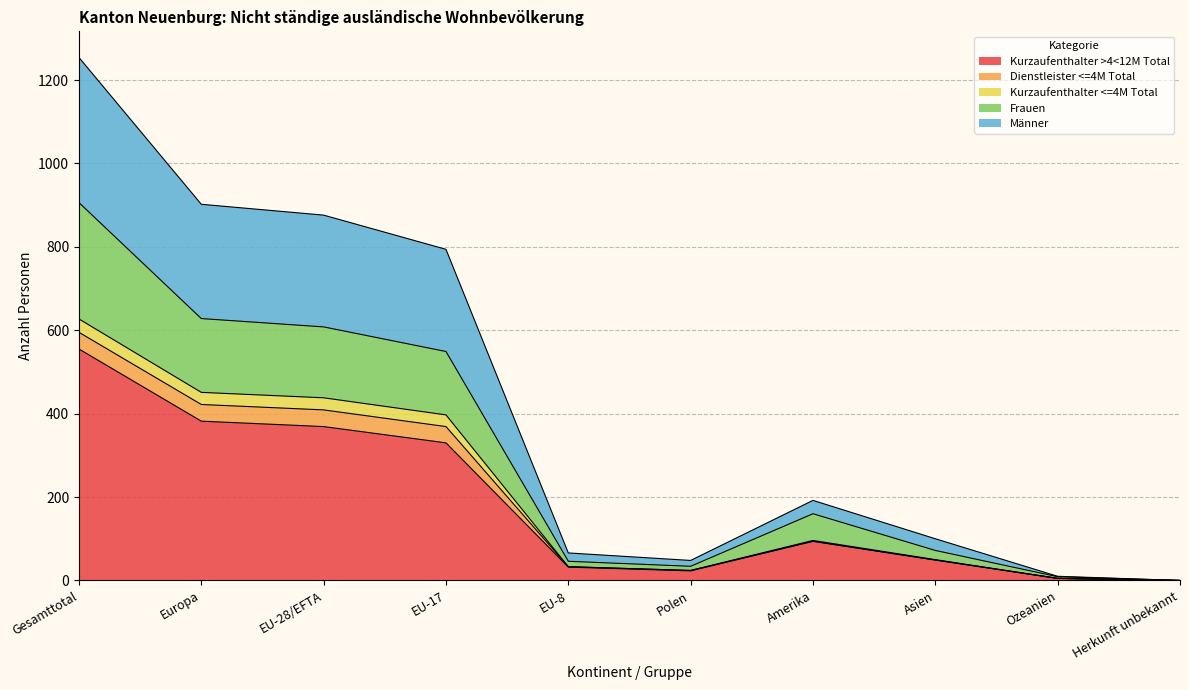

The Kurzaufenthalter >4<12M Total series shows 49 at Asien. True or false?

True